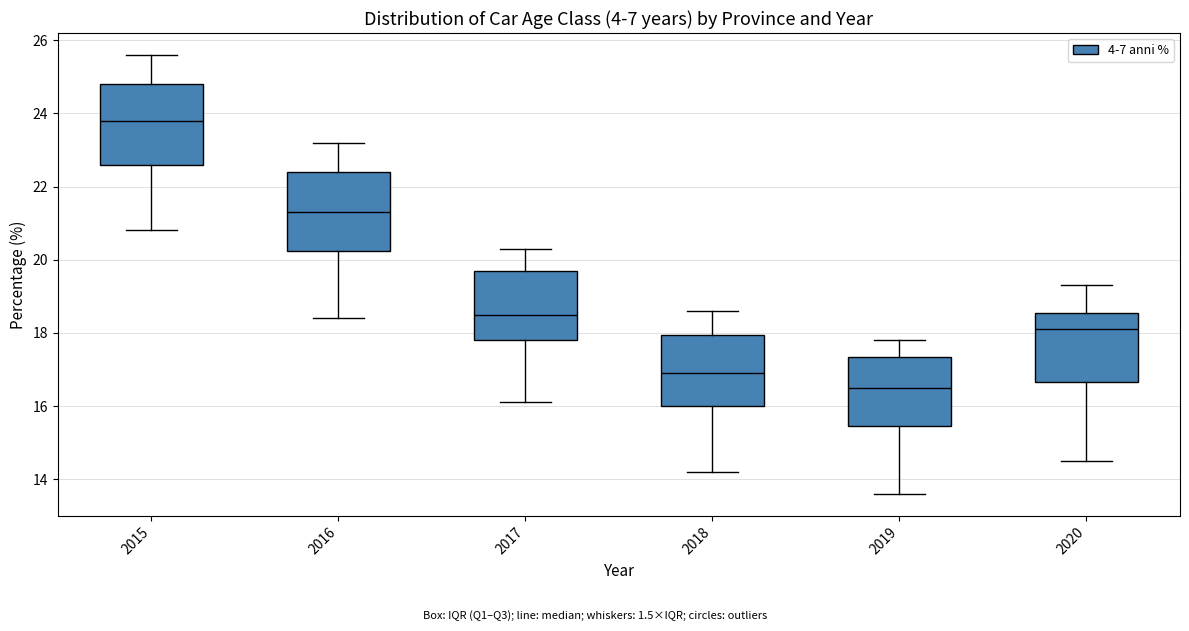

Reading left to right, read every box against the y-axis: the position of its median line, the range the box covers, and the ends of its whiskers. The values are not printed on the chart, so give them approximately, as read against the axis.

2015: median 23.8, box 22.6 to 24.8, whiskers 20.8 to 25.6
2016: median 21.4, box 20.2 to 22.4, whiskers 18.4 to 23.2
2017: median 18.6, box 17.8 to 19.8, whiskers 16.2 to 20.4
2018: median 17.0, box 16.0 to 18.0, whiskers 14.2 to 18.6
2019: median 16.6, box 15.4 to 17.4, whiskers 13.6 to 17.8
2020: median 18.2, box 16.6 to 18.6, whiskers 14.6 to 19.4